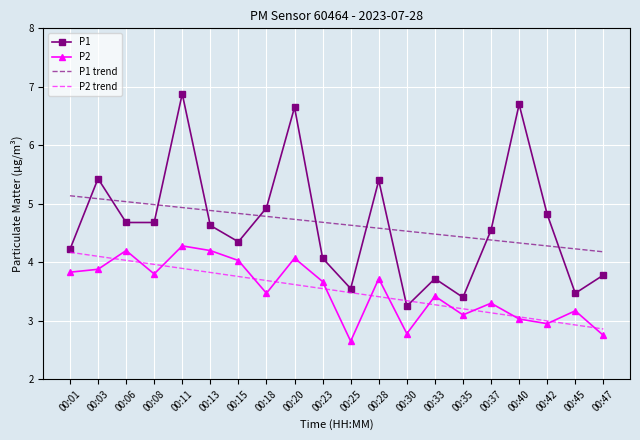

At how many categories does at least one series exceed 3?

20